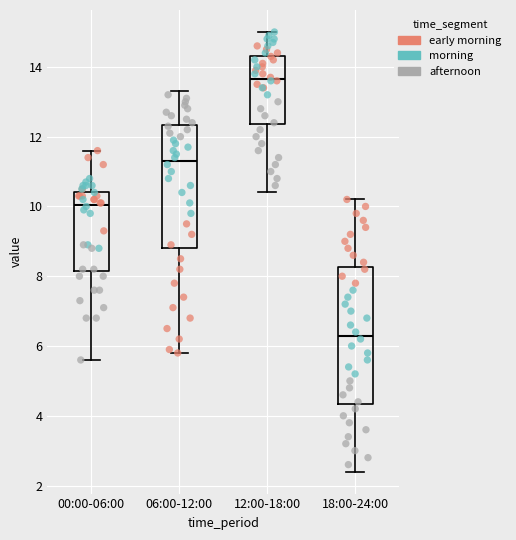

Which box's median line is the lowest?

18:00-24:00